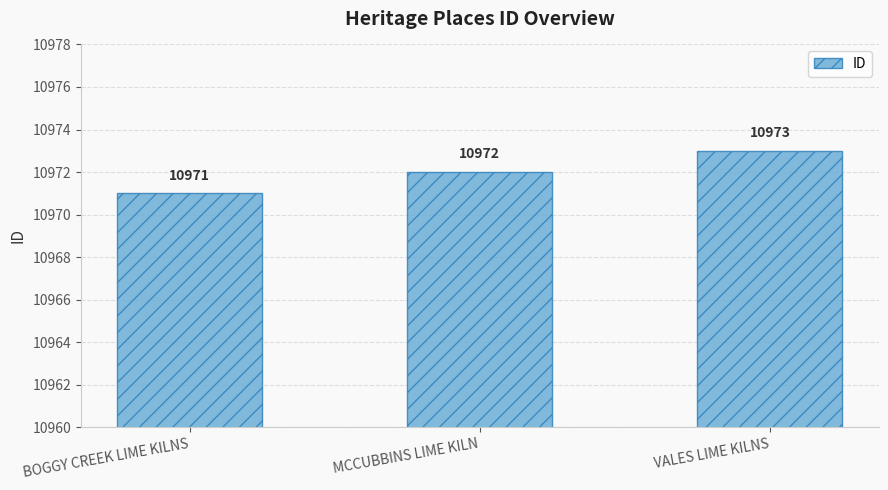

Are the bars horizontal?

No